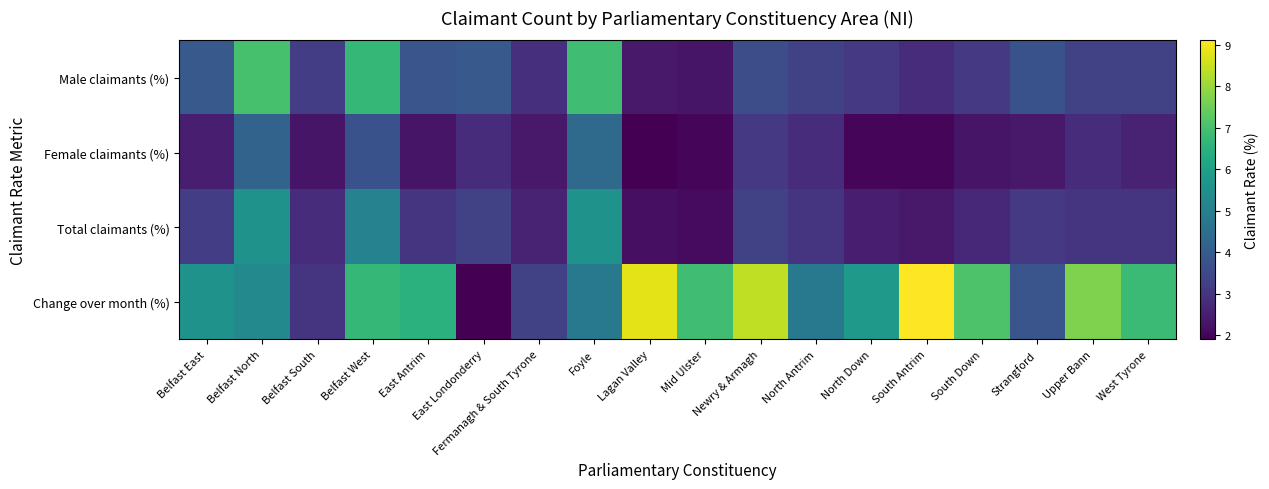

At how many categories does at least one series exceed 4?

14